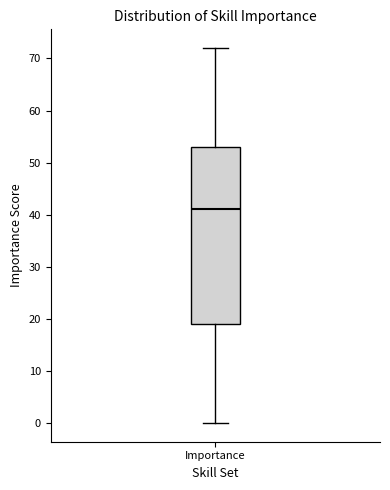

Where does the median line of the box for Importance sit on the y-axis? The values are not printed on the chart, so give them approximately, as read against the axis.

41